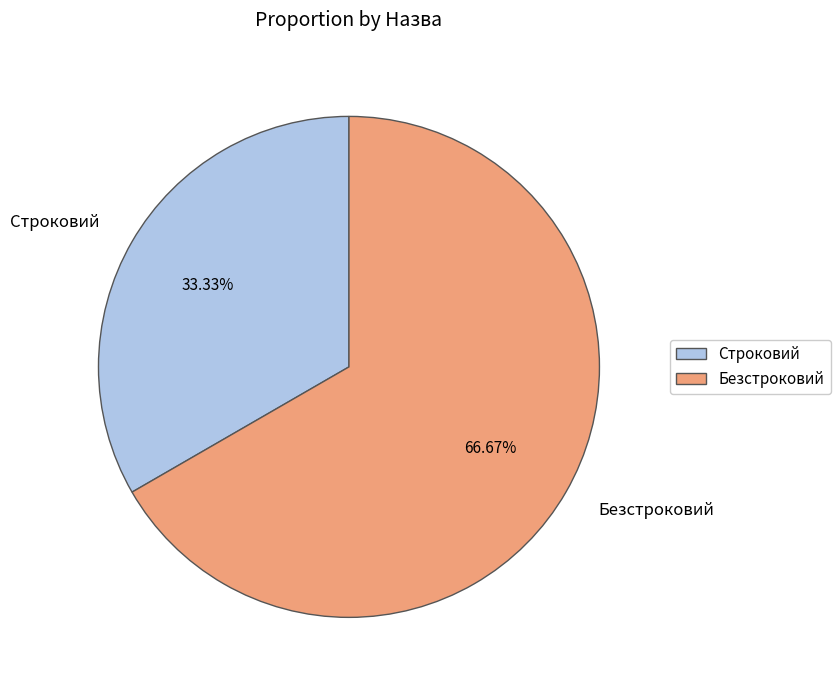

To the nearest percent, what is the difference between the Безстроковий and Строковий slice percentages?

33%